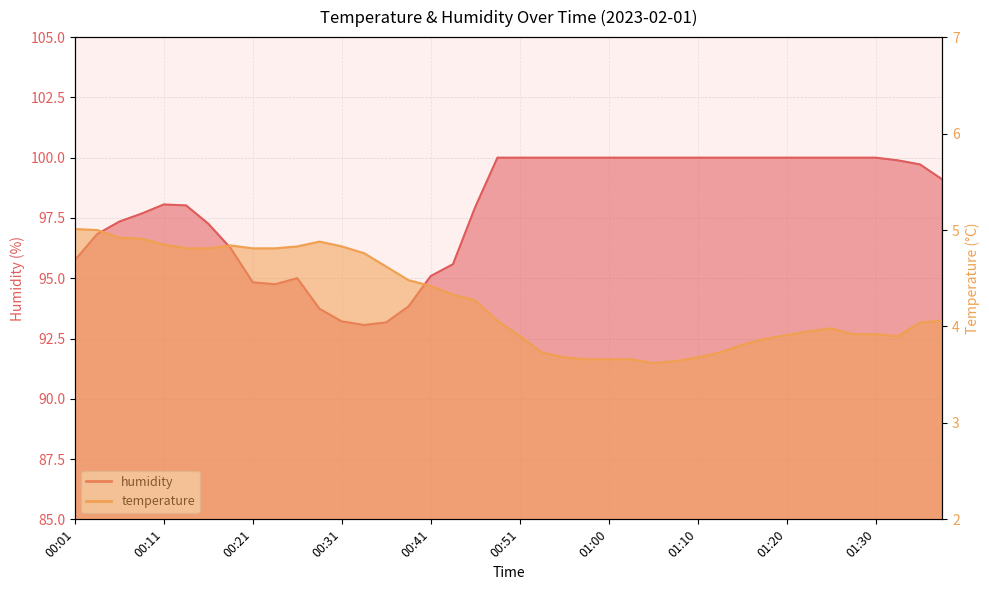

How many lines are shown in the chart?

2